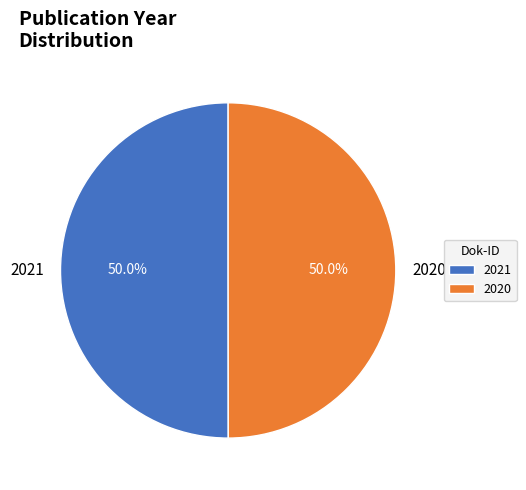

What percentage is NOT represented by 2021?

50.0%